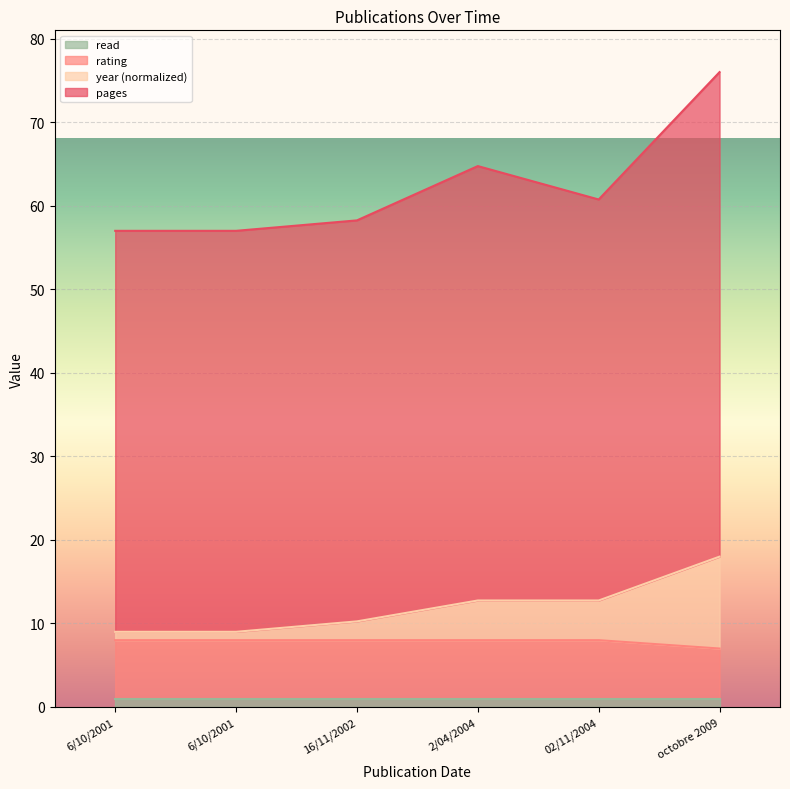

At which category is the sum across all series the highest?

octobre 2009